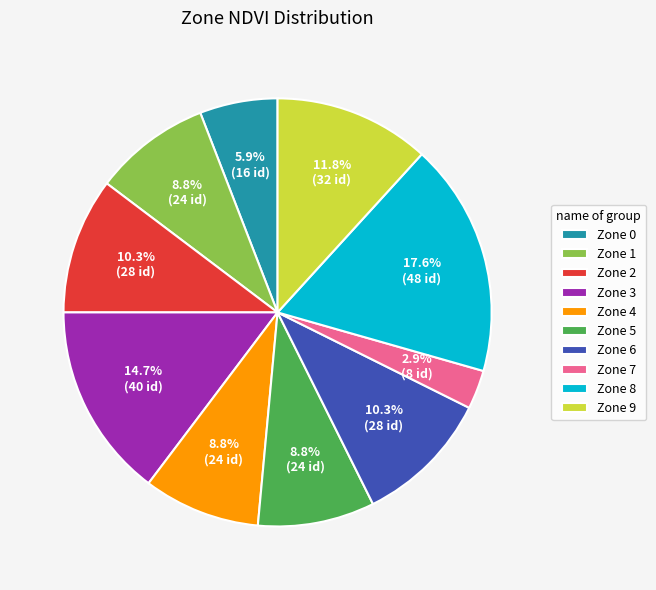

Is Zone 5 the majority of the pie?

No